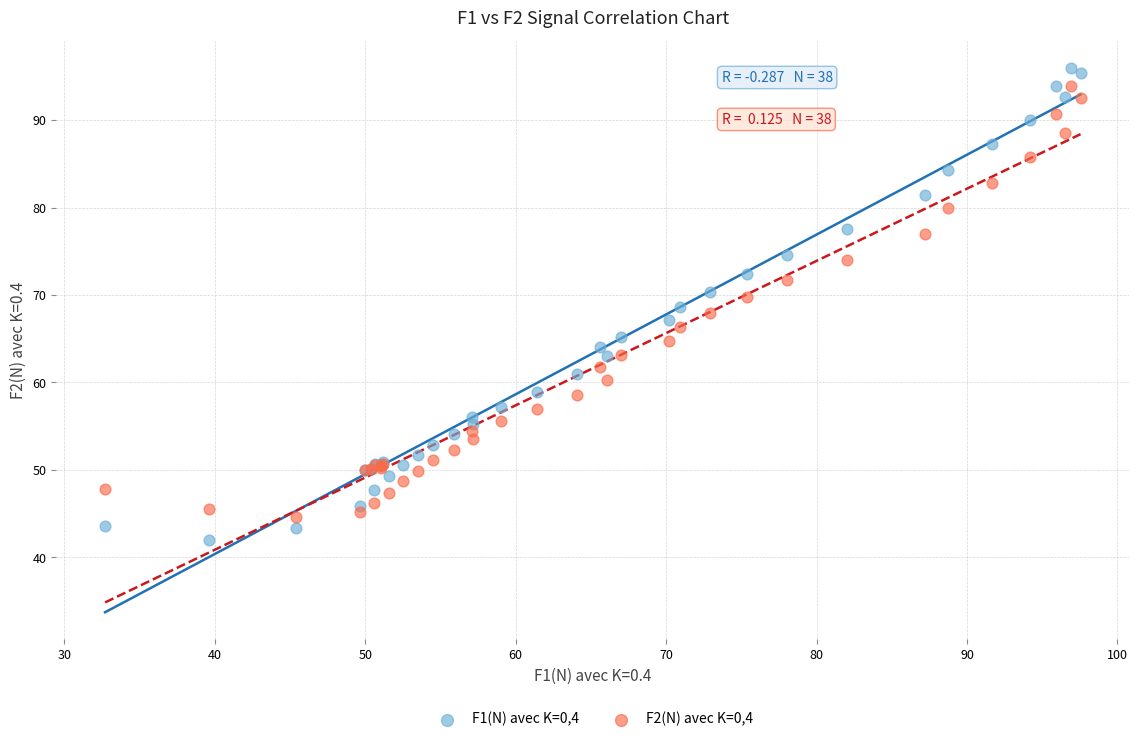

Which series has the largest Y range (max minus min)?

F1(N) avec K=0,4